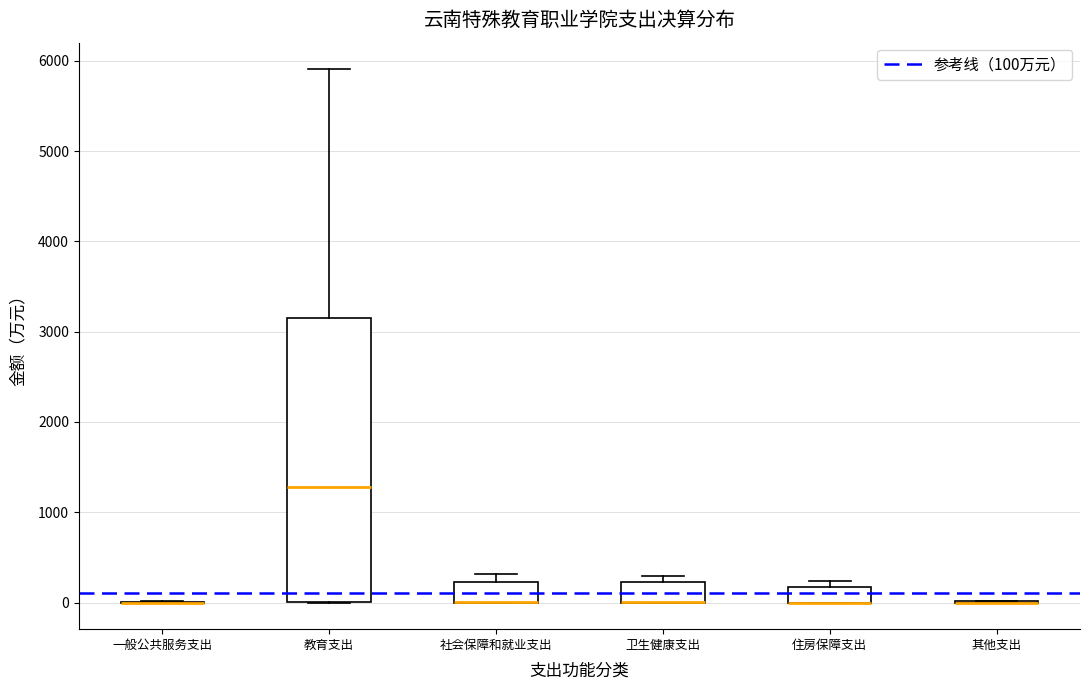

Reading left to right, transcribe this box plot: for each box, give where its median line is, the range the box spans, and where its two whiskers end, as read against the y-axis. The values are not printed on the chart, so give them approximately, as read against the axis.

一般公共服务支出: box collapsed to a line at 0, whiskers 0 to 0
教育支出: median 1300, box 0 to 3200, whiskers 0 to 5900
社会保障和就业支出: median 0 (drawn on the box's lower edge), box 0 to 200, whiskers 0 to 300
卫生健康支出: median 0 (drawn on the box's lower edge), box 0 to 200, whiskers 0 to 300
住房保障支出: median 0 (drawn on the box's lower edge), box 0 to 200, whiskers 0 to 200 (just above the box's upper edge)
其他支出: box collapsed to a line at 0, whiskers 0 to 0